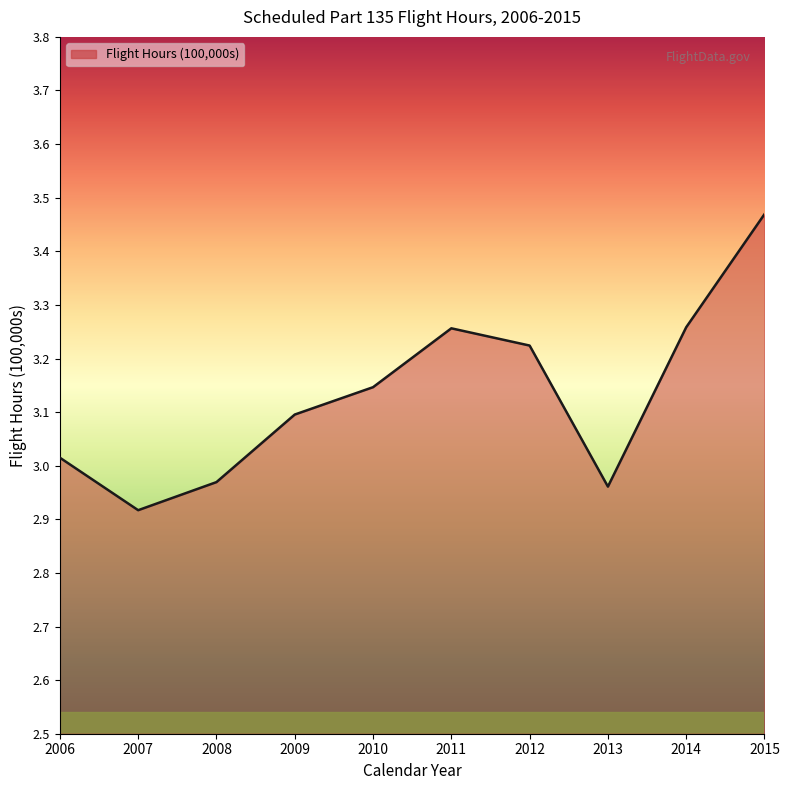

What is the difference between the maximum and minimum values?

0.6